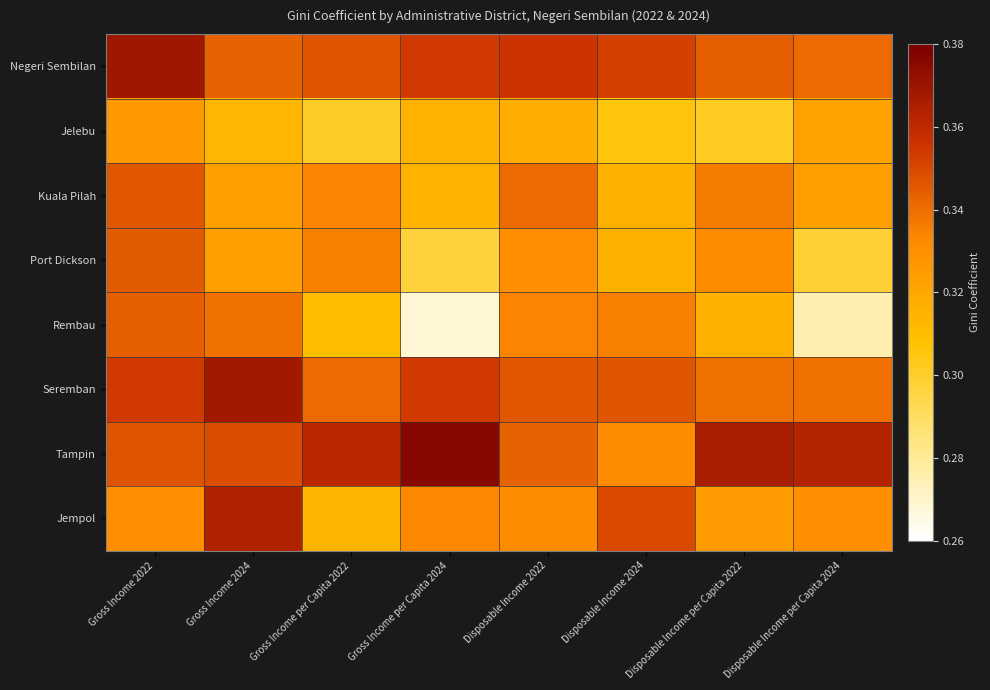

What is the difference between the highest and lowest values at Gross Income per Capita 2022?

0.1